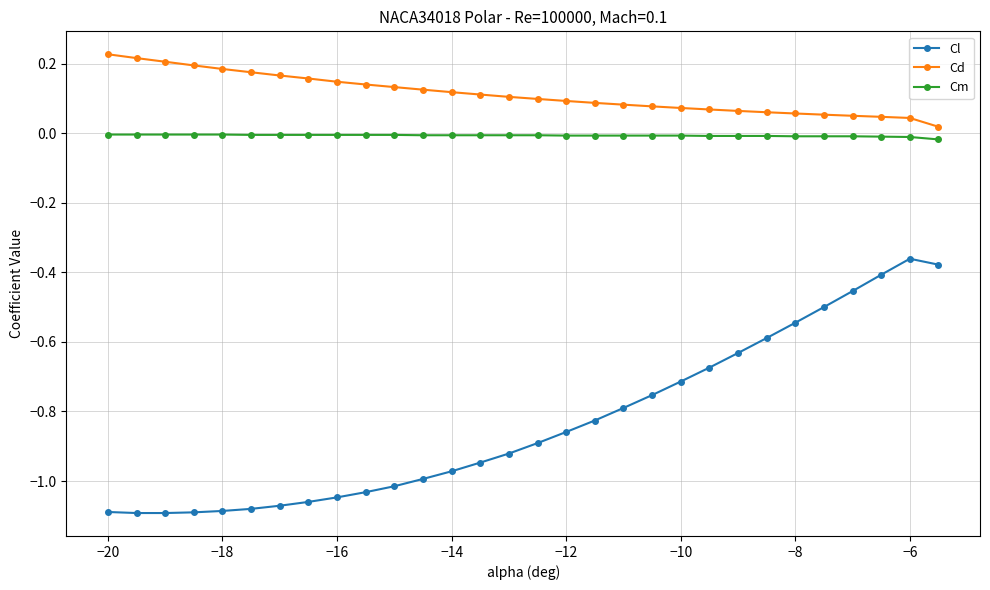

Which series has the widest spread of values?

Cl